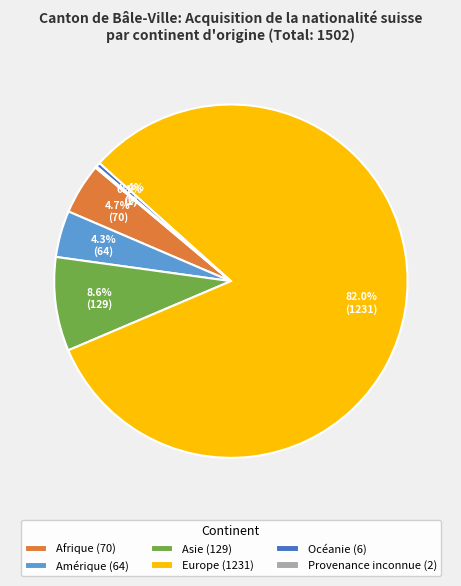

Which category has the biggest portion of the pie?

Europe